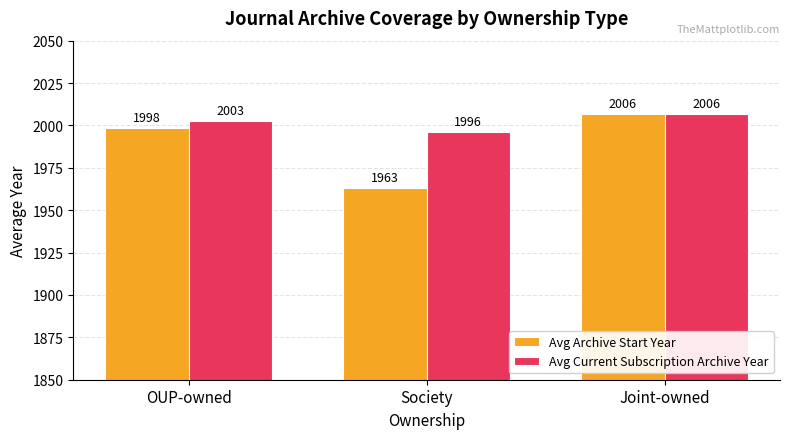

What is the sum of all Avg Current Subscription Archive Year values?

6005.5